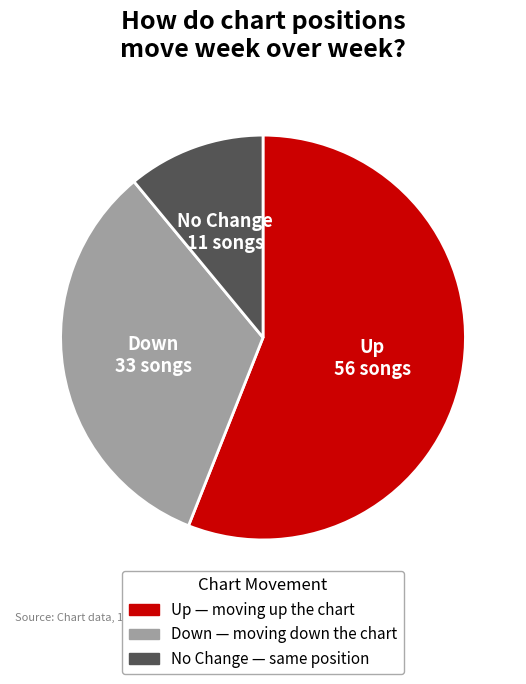

Does any single category account for the majority?

Yes